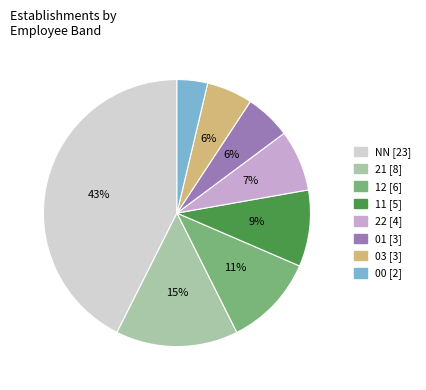

How many slices are in this pie chart?

8